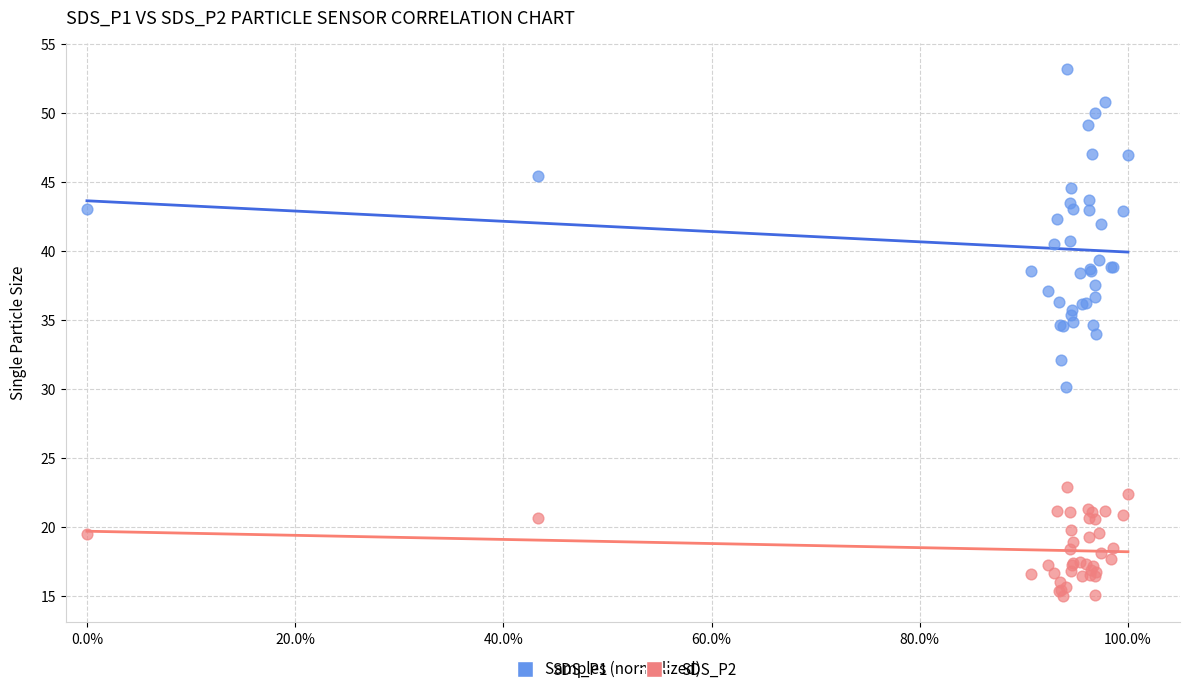

What is the X range (max minus min) for the scatter plot?

1.0